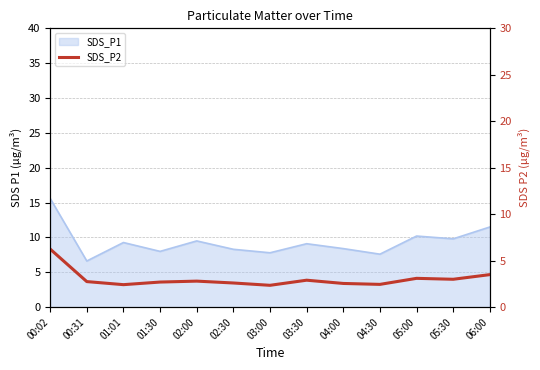

What is the value of the 10th point from the left?

2.5